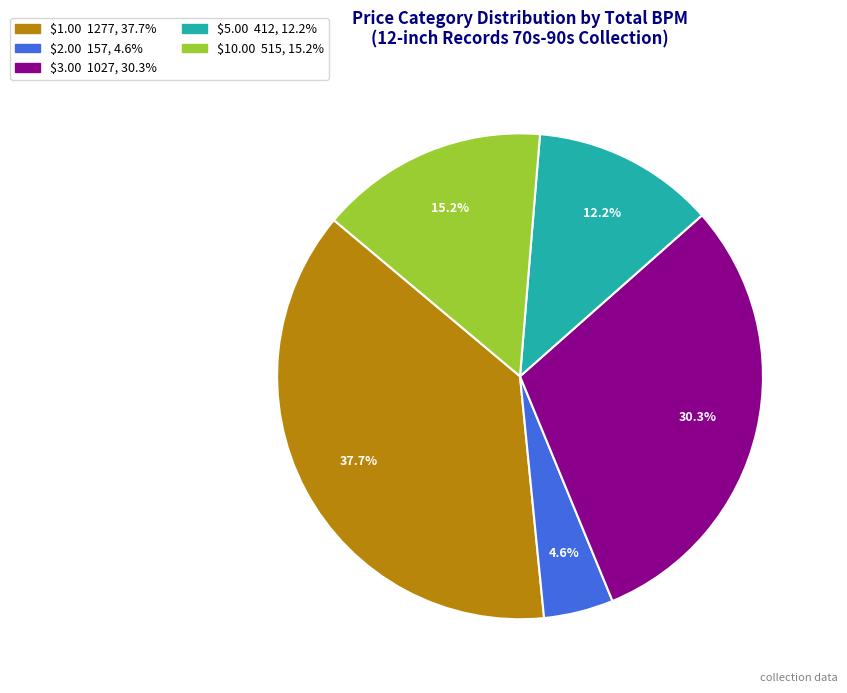

Is there any slice that represents more than half of the pie?

No